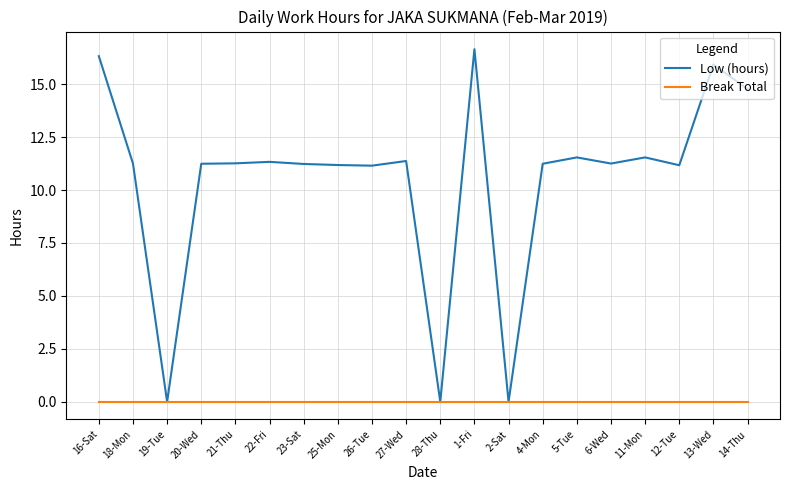

What position from the left is 25-Mon?

8